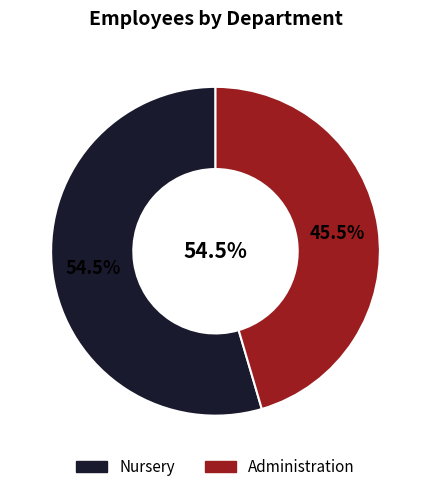

To the nearest percent, what percentage of the pie is Nursery?

55%